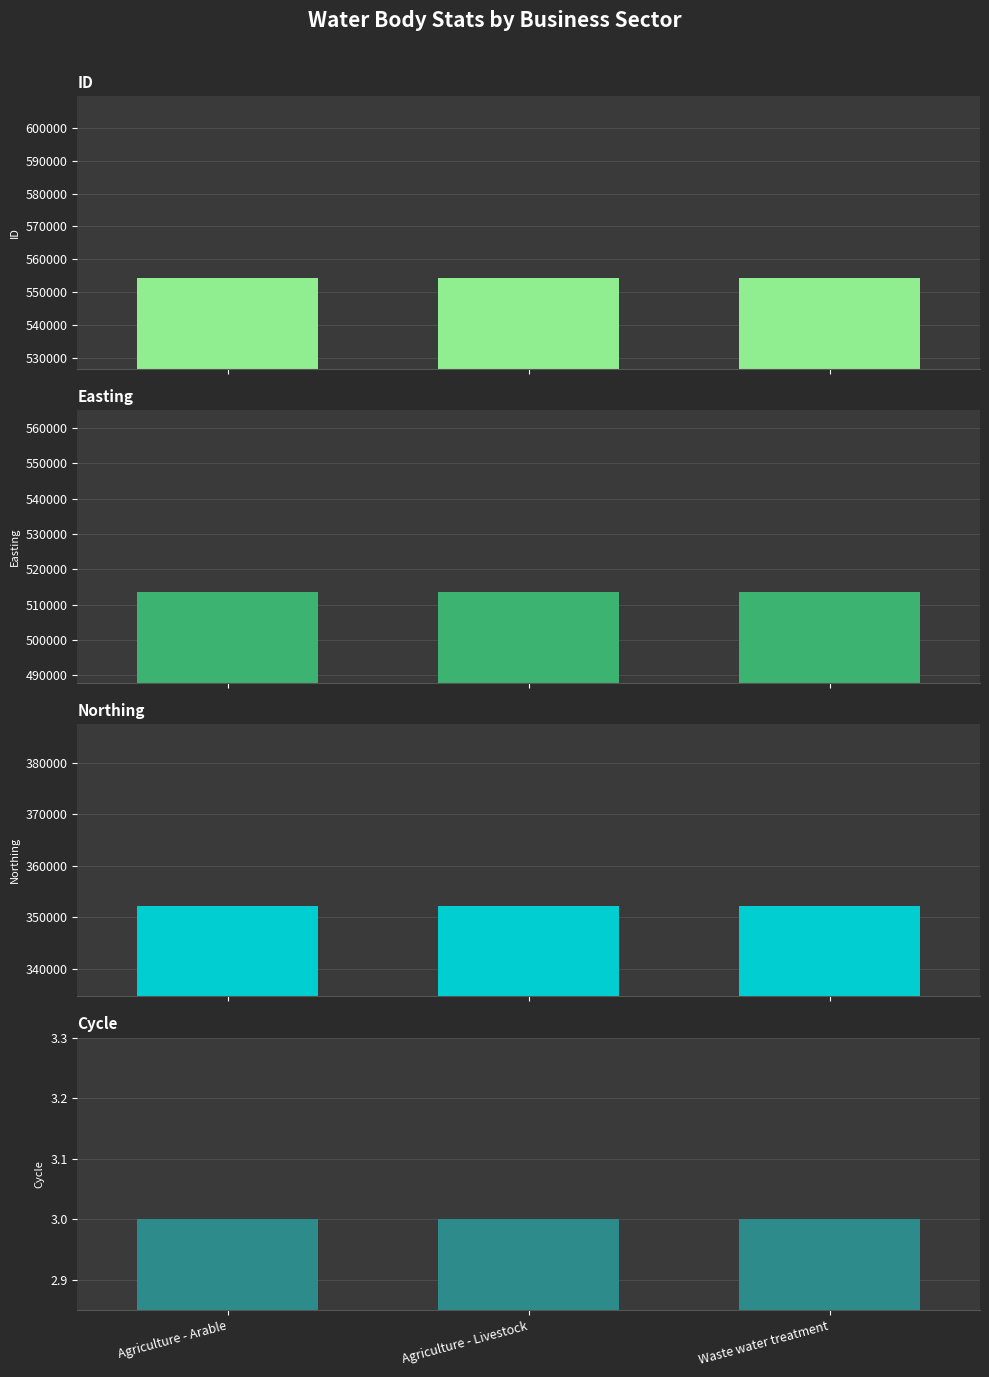

Reading left to right, transcribe all the data shown in this chart.

ID: 554268	554267	554270
Easting: 513649	513649	513649
Northing: 352275	352275	352275
Cycle: 3	3	3